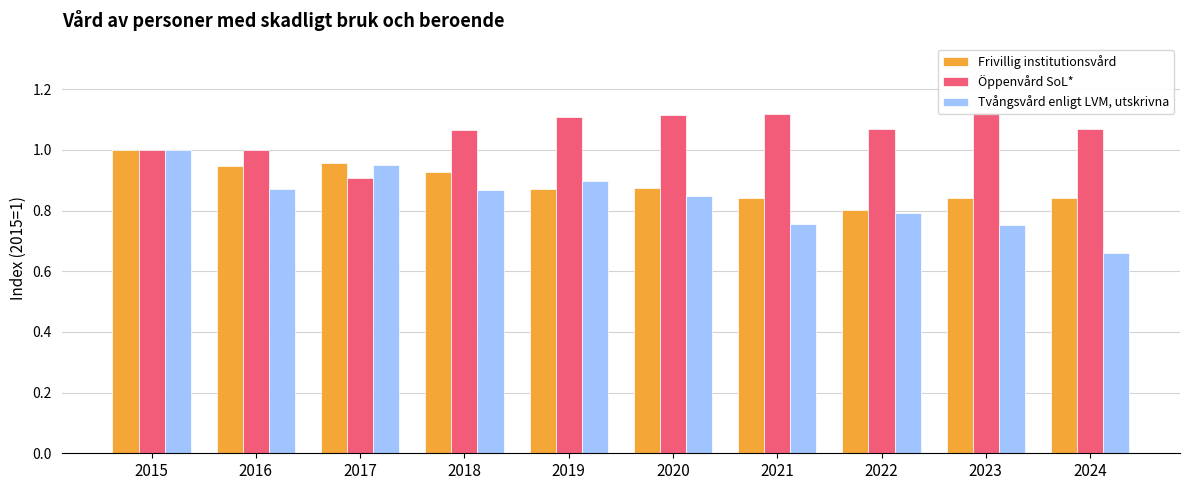

How many bars are there in each group?

3